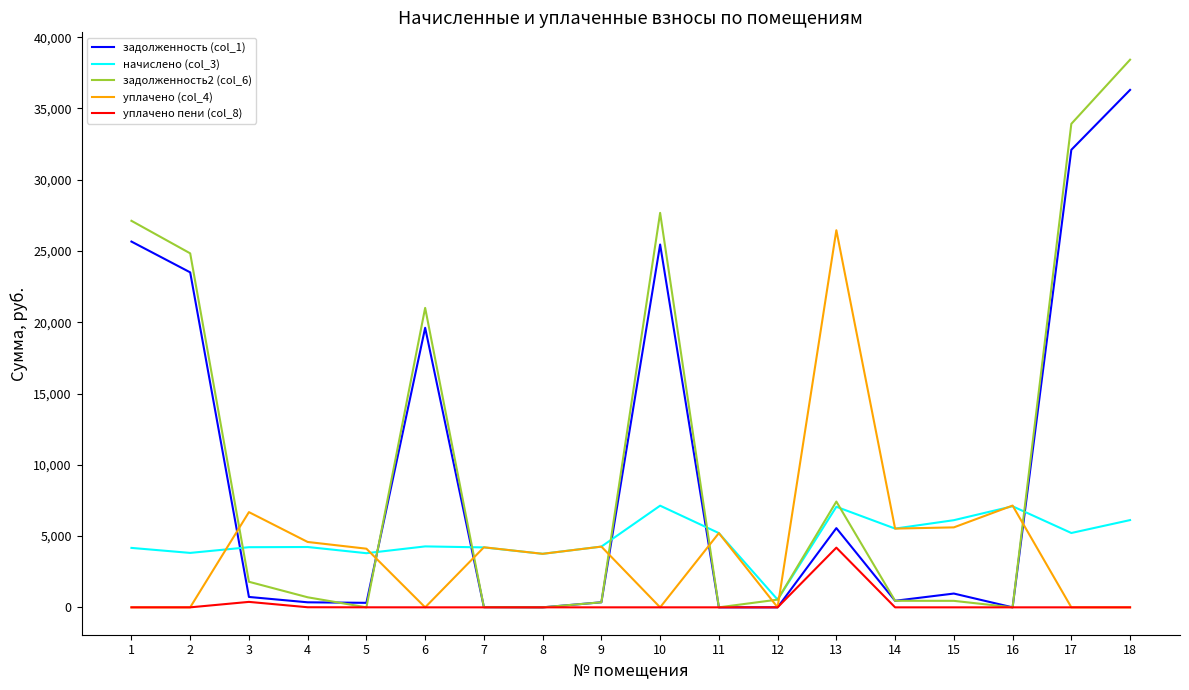

What is the greatest value displayed?

38418.4